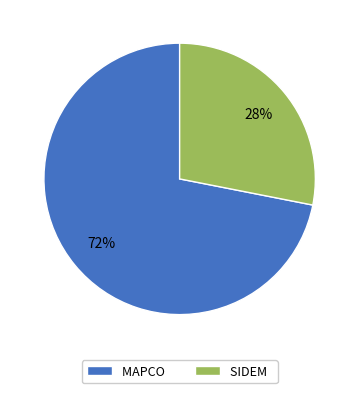

The MAPCO slice represents 72% of the pie. True or false?

True